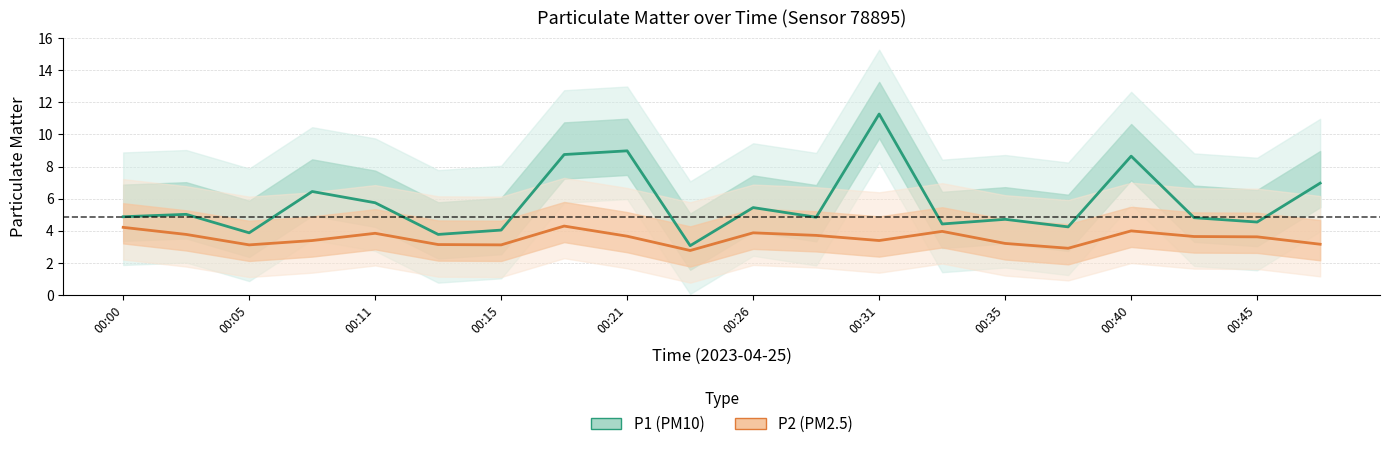

Between 00:26 and 00:45, which series saw the biggest shift?

P1 (PM10)